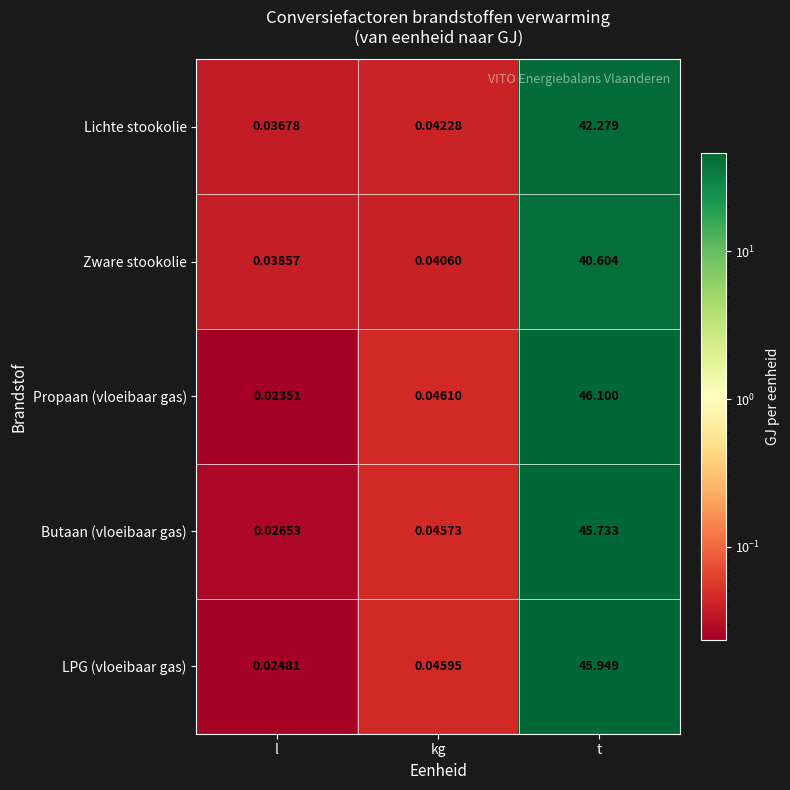

Is the value of Propaan (vloeibaar gas) at kg greater than the value of LPG (vloeibaar gas) at l?

Yes